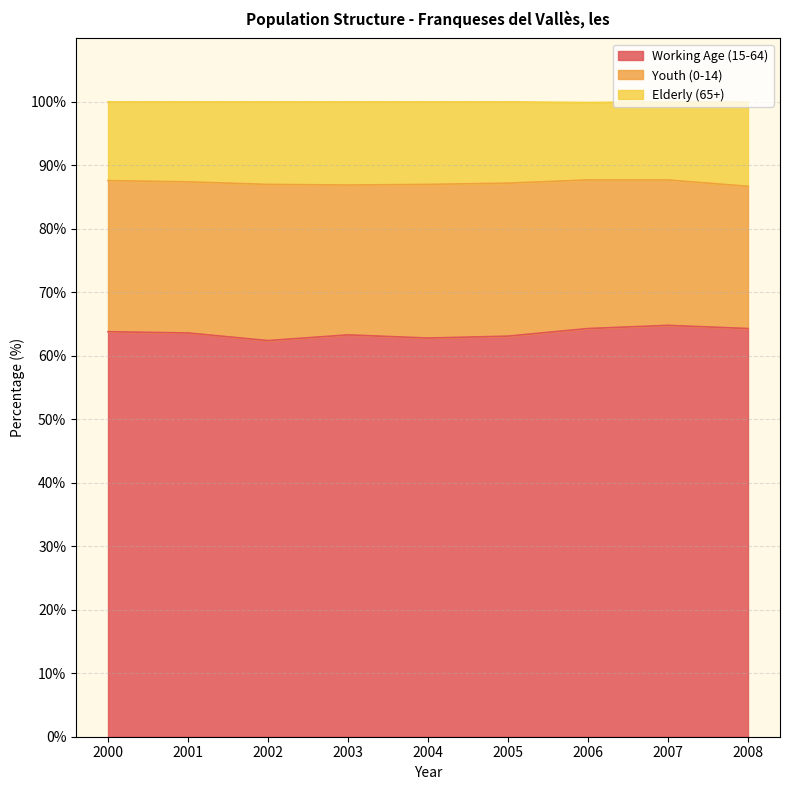

At how many categories does at least one series exceed 62?

9